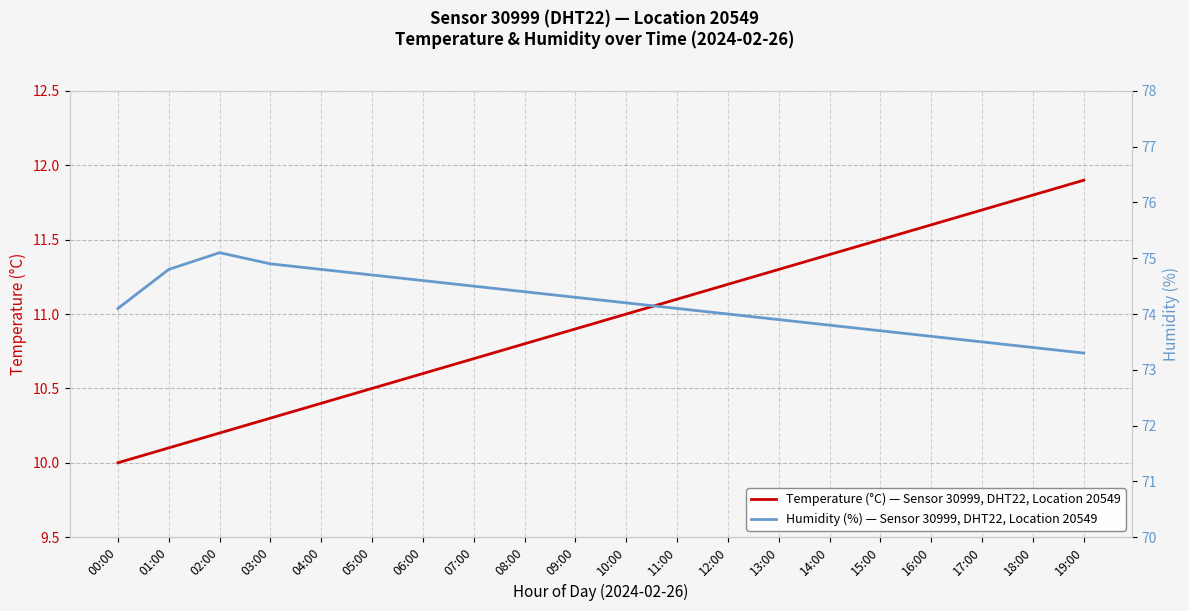

Which has a higher value, 11:00 or 06:00?

11:00